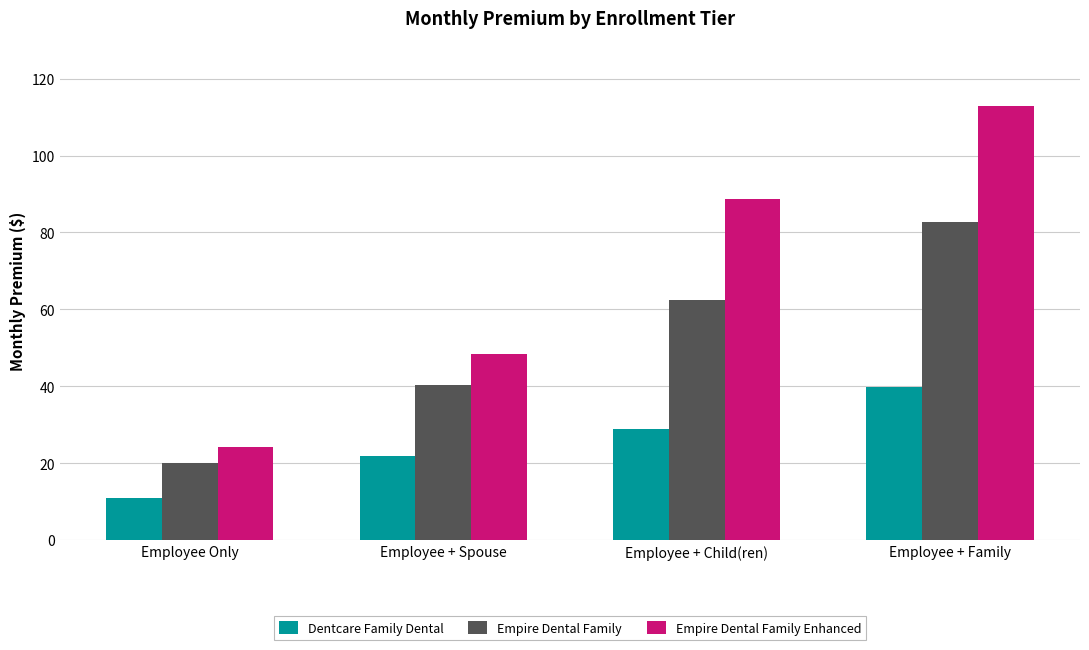

What is the value of the Dentcare Family Dental bar at the 1st from the left?

11.0